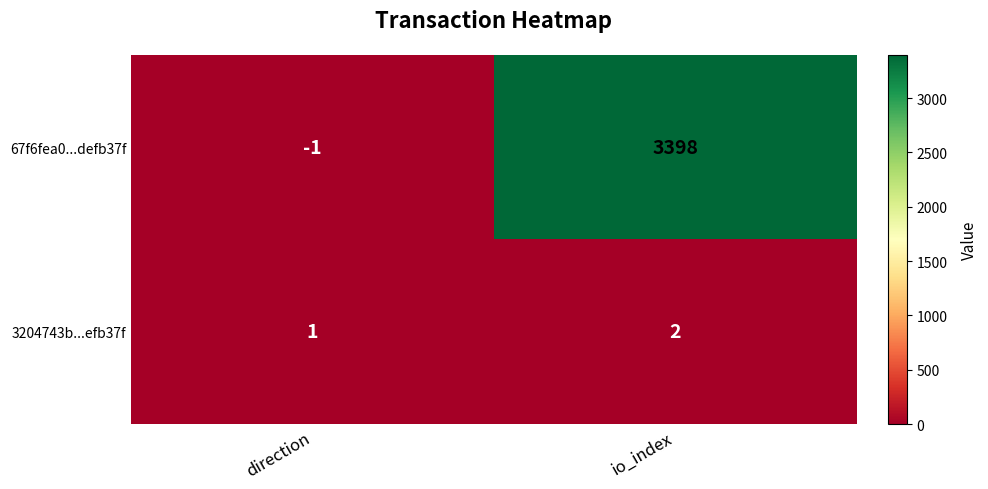

The 67f6fea0...defb37f series shows 3398 at io_index. True or false?

True